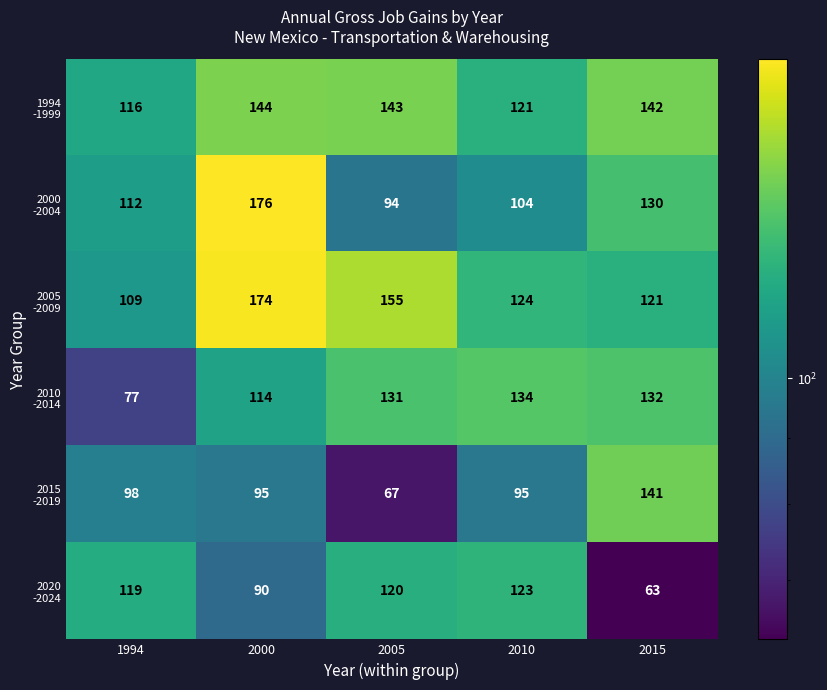

At how many categories does at least one series exceed 116?

5